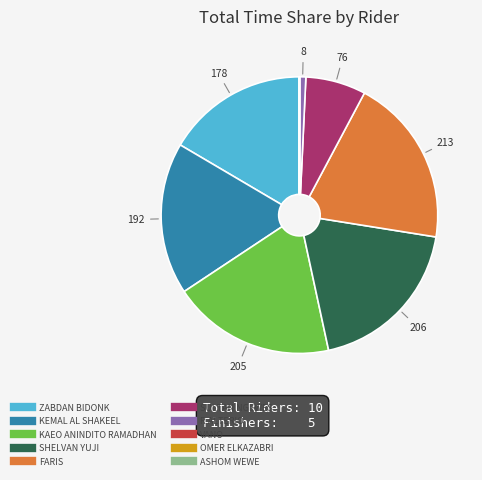

Which category has the biggest portion of the pie?

FARIS